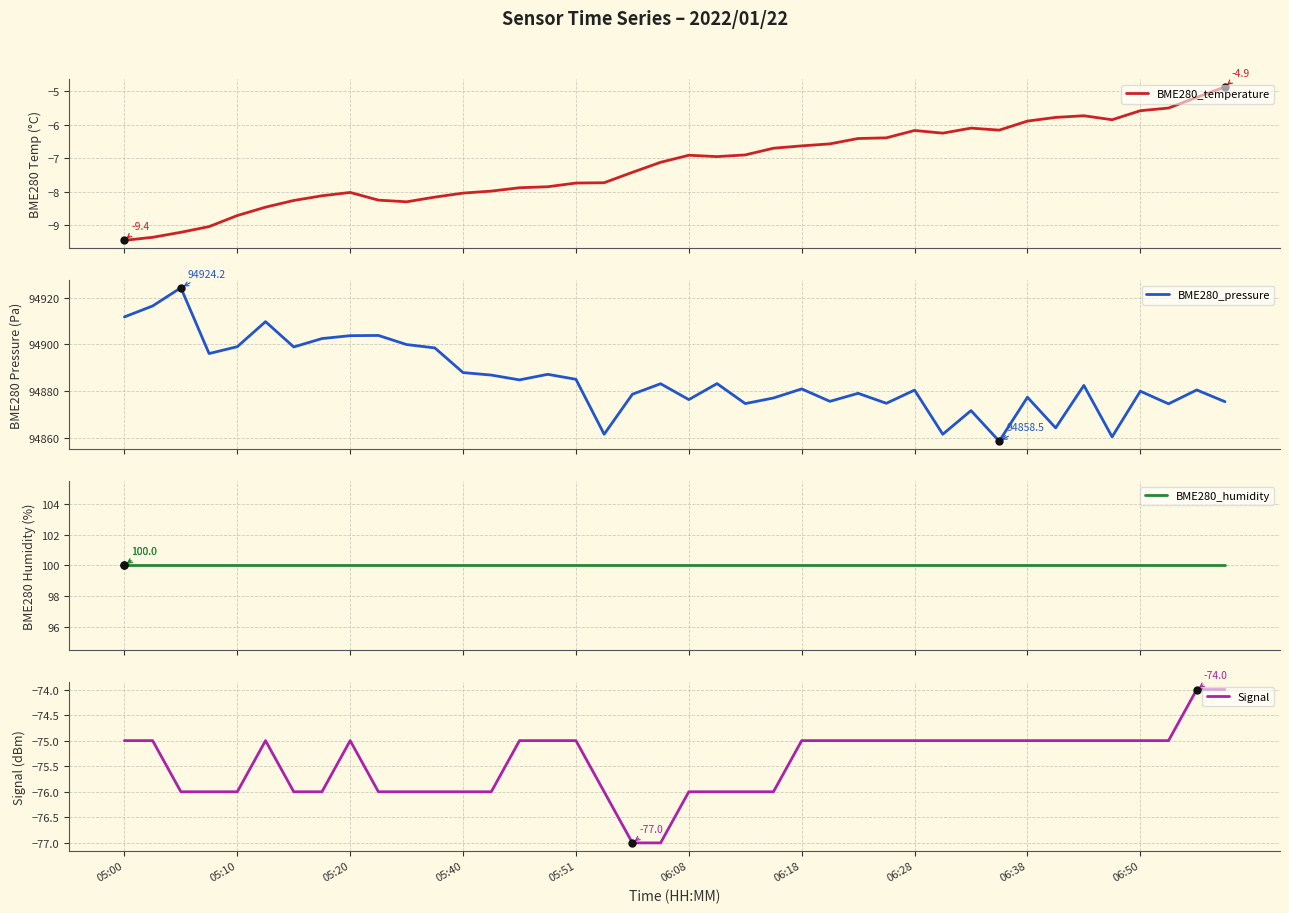

List the series in order of their peak value, lowest first.

Signal, BME280_temperature, BME280_humidity, BME280_pressure